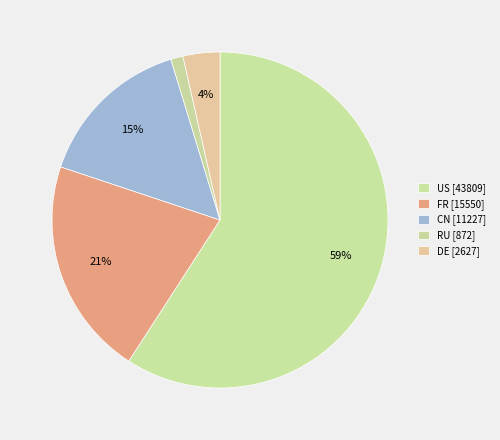

Which category has the biggest portion of the pie?

US